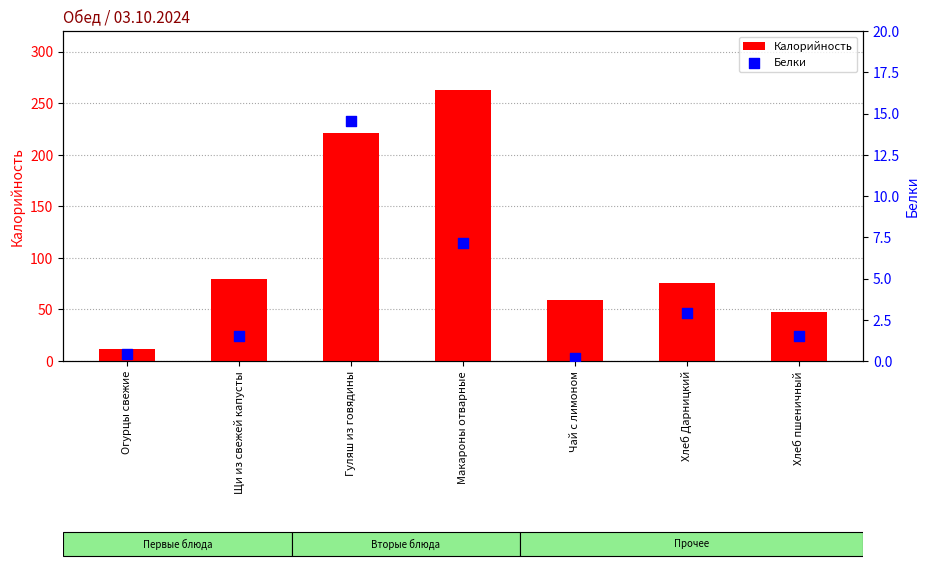

At which category is the sum across all series the highest?

Макароны отварные